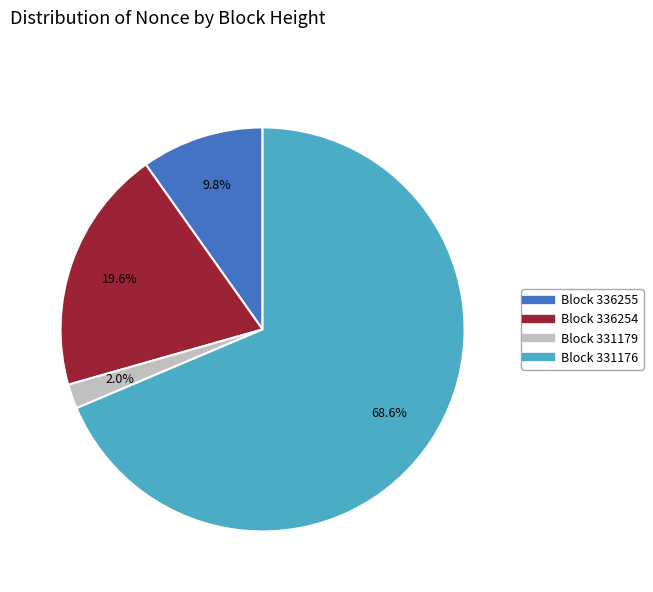

Is there any slice that represents more than half of the pie?

Yes